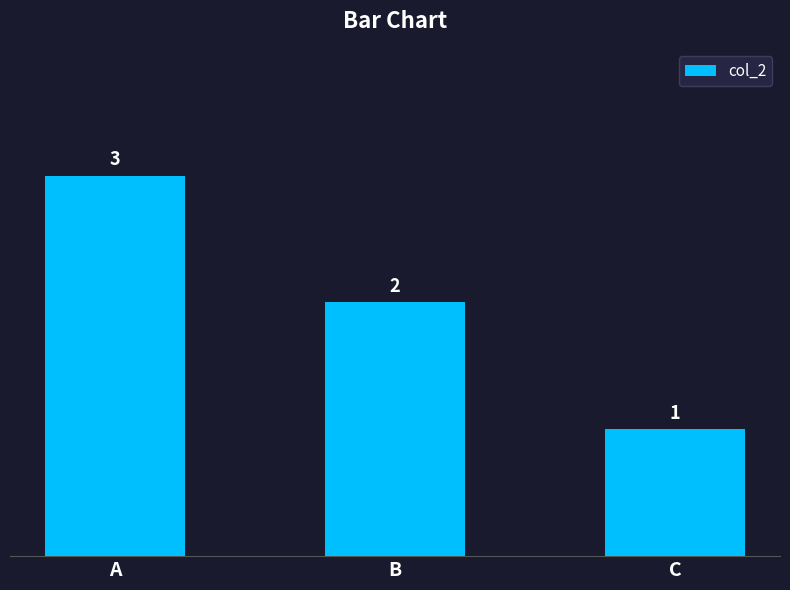

True or false: the data shows 3 at A.

True